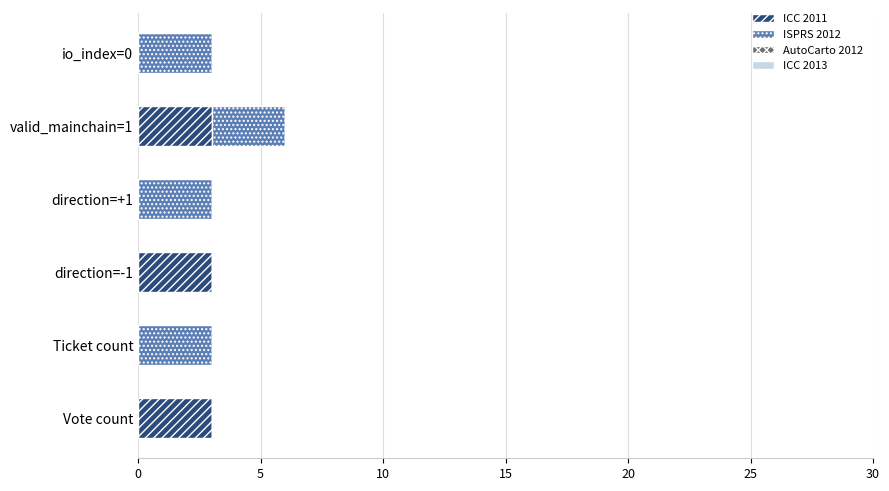

What is the sum of all ICC 2011 values?

9